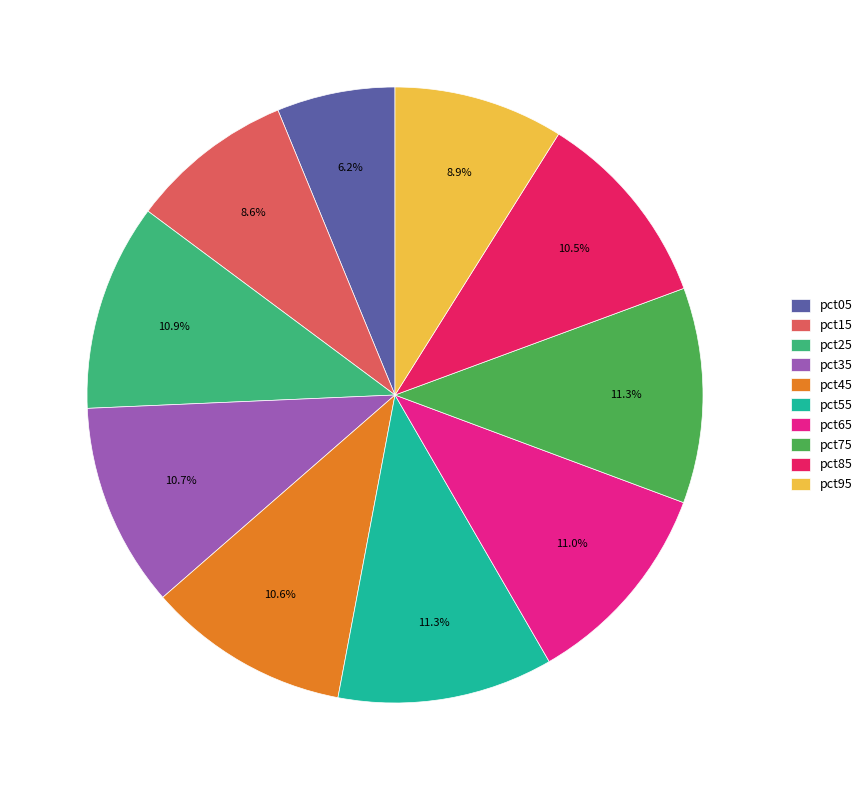

Which has a higher value, pct15 or pct85?

pct85